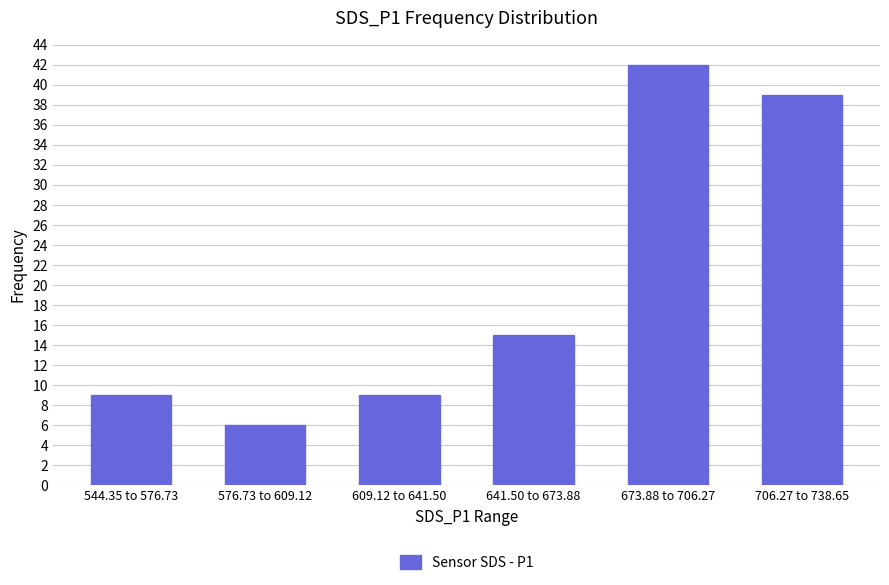

Reading right to left, list all the values displayed in this chart.

39	42	15	9	6	9